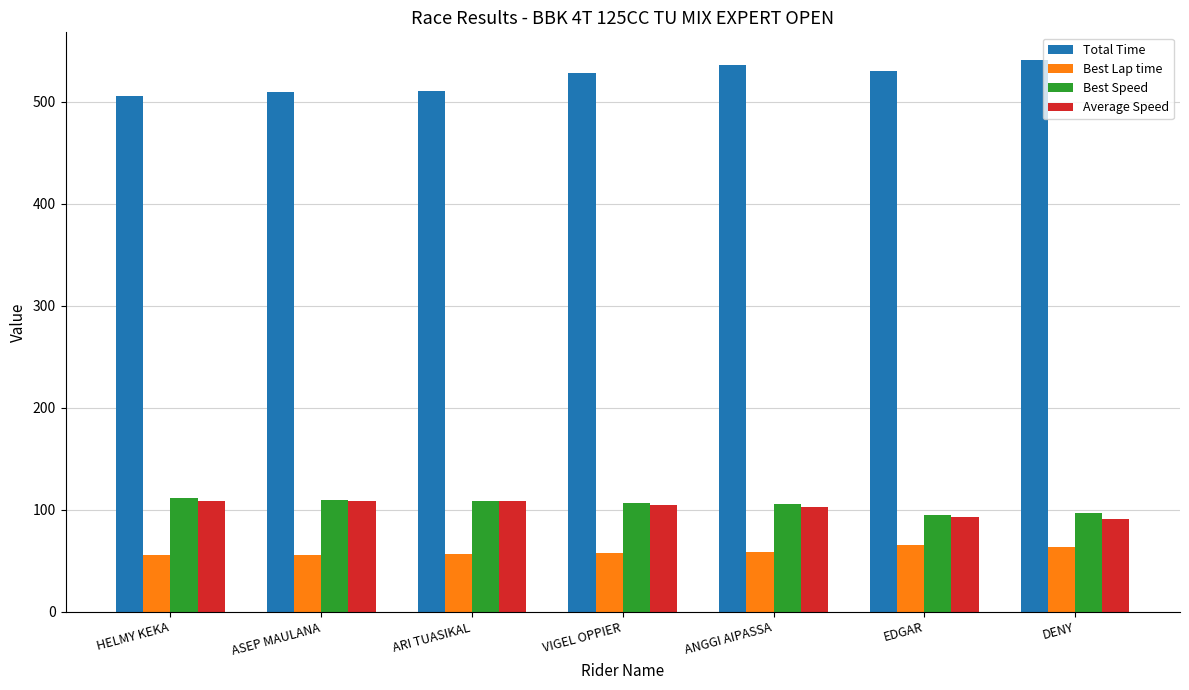

The Average Speed series shows 108.0 at ARI TUASIKAL. True or false?

True